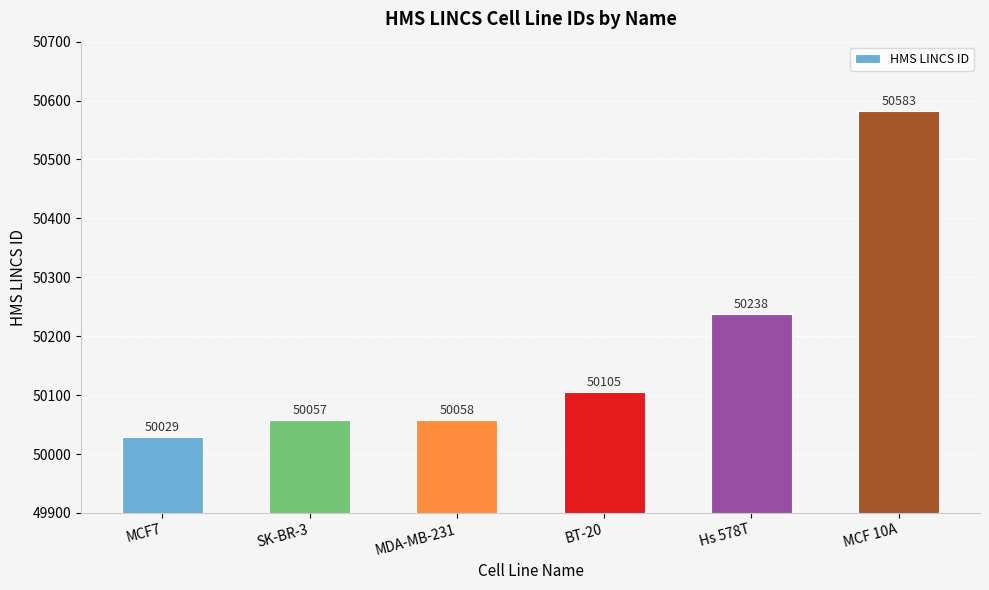

What value does the data have at SK-BR-3, to the nearest 50?

50050